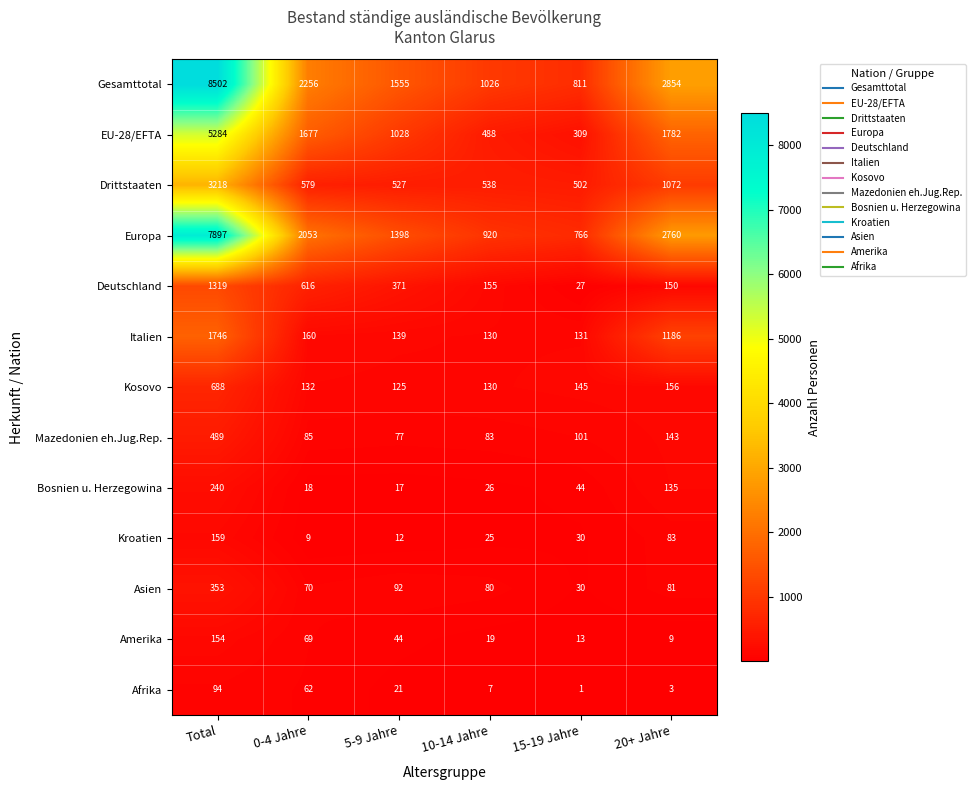

At how many categories does at least one series exceed 2930?

1